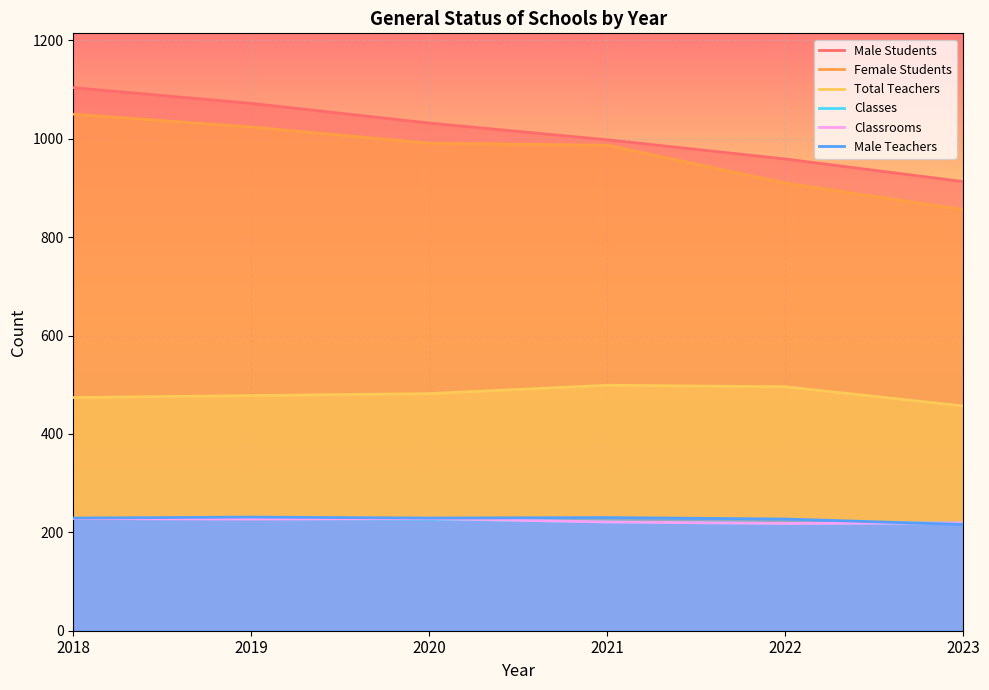

Which category has the highest value in the Total Teachers series?

2021